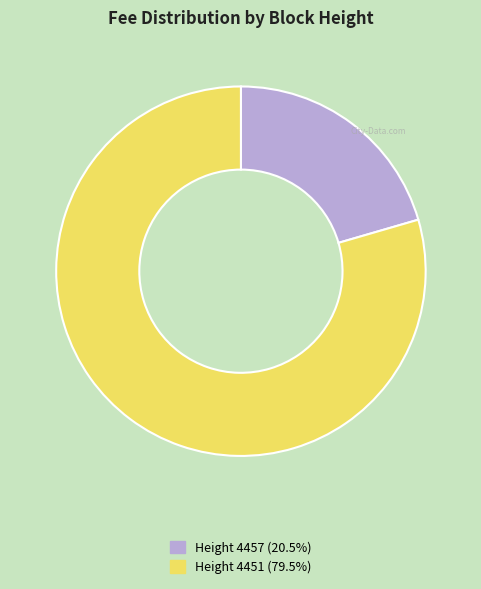

Is there any slice that represents more than half of the pie?

Yes